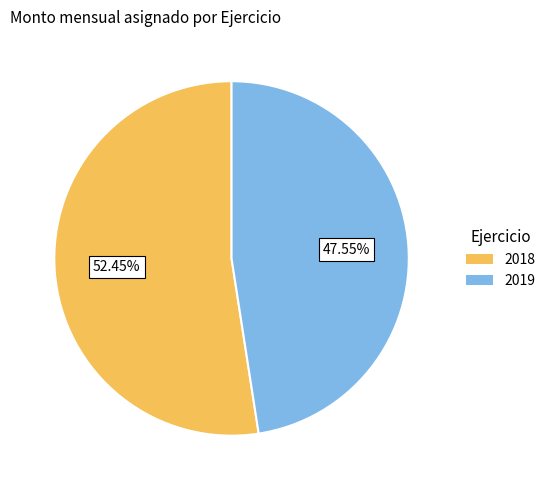

What is the majority slice?

2018